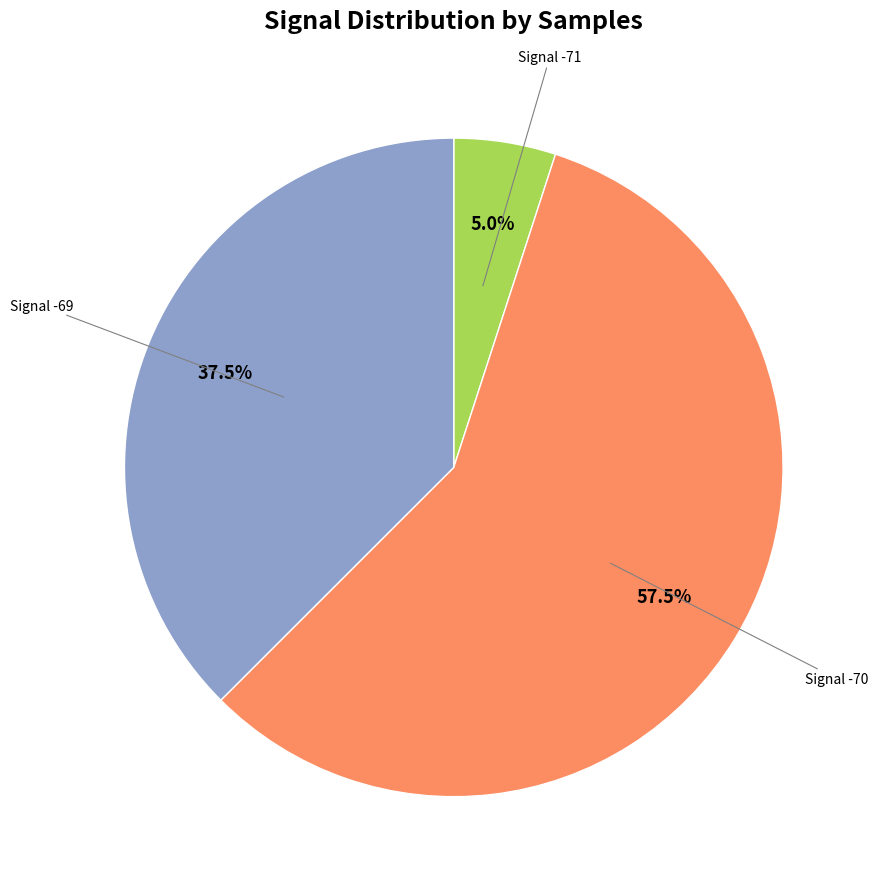

Does any single category account for the majority?

Yes